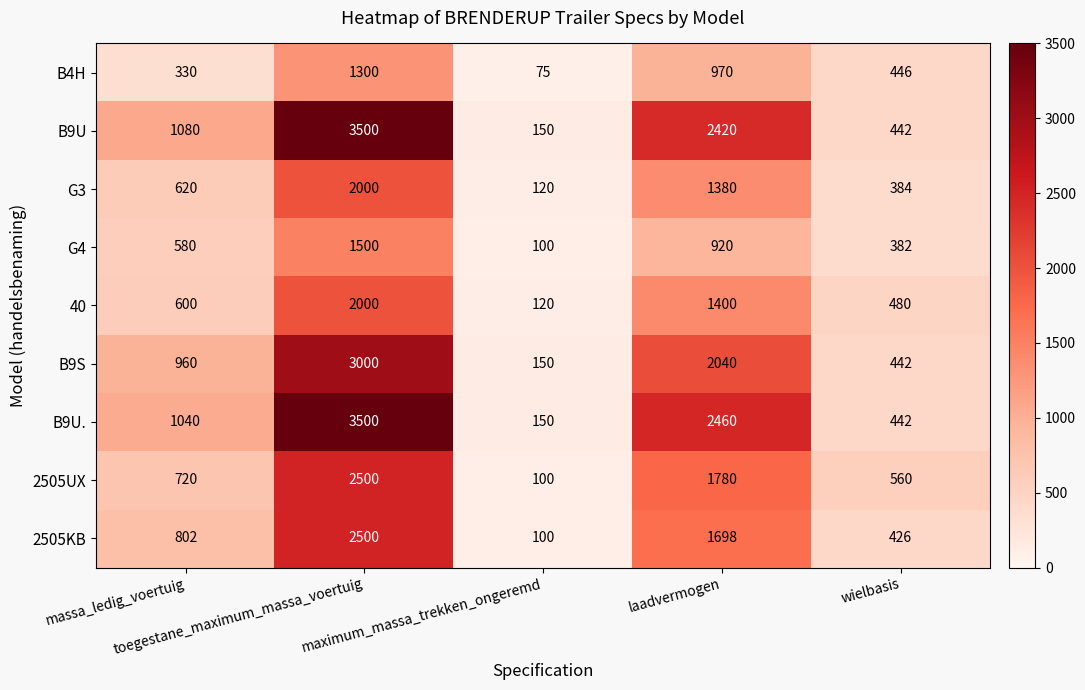

What is the total value across all series at laadvermogen?

15068